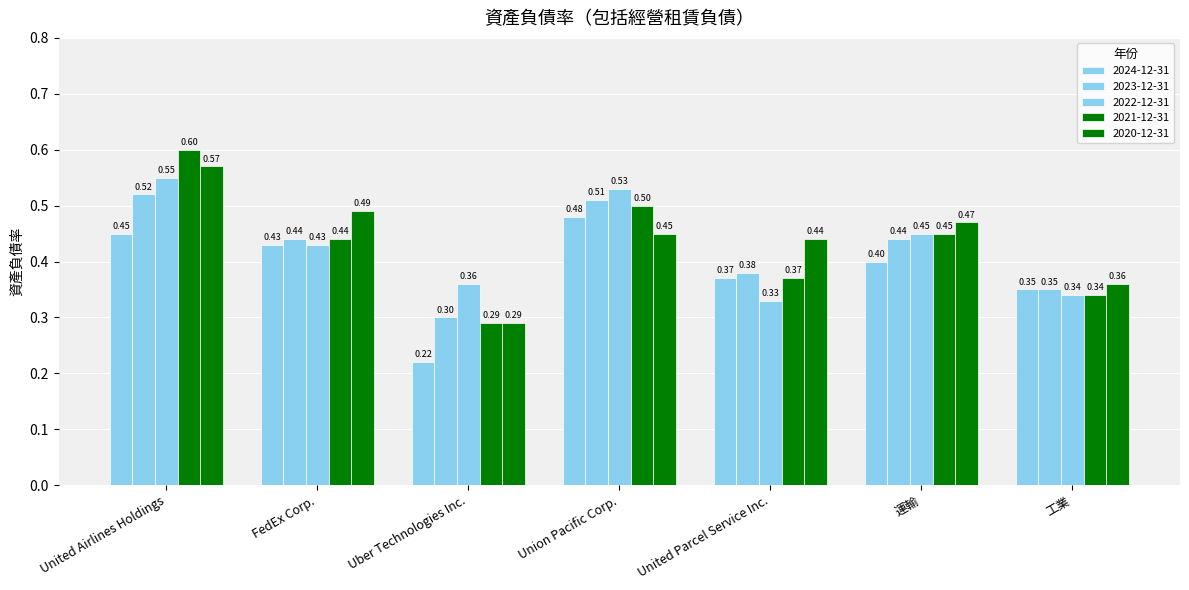

What is the total value across all series at United Airlines Holdings?

2.7